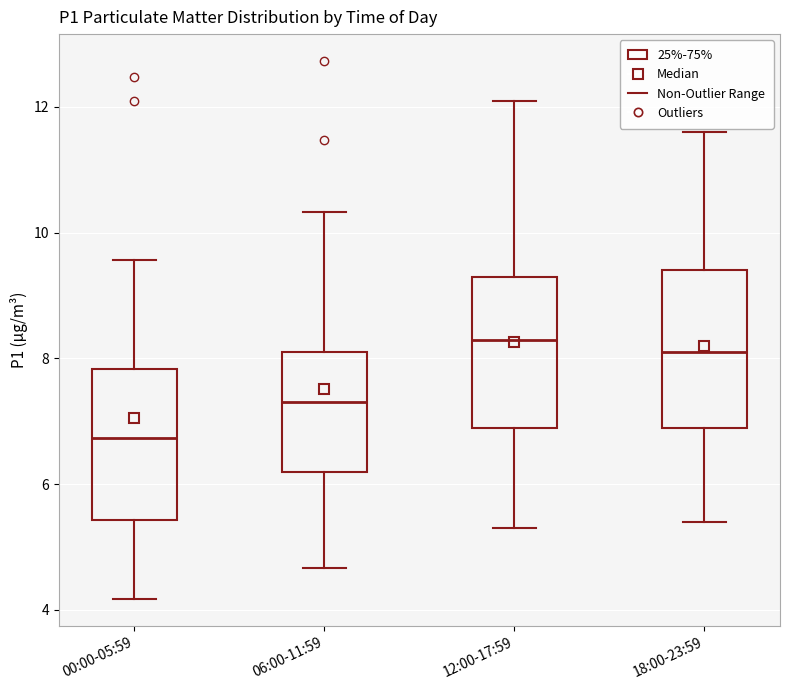

Which box's median line is the lowest?

00:00-05:59